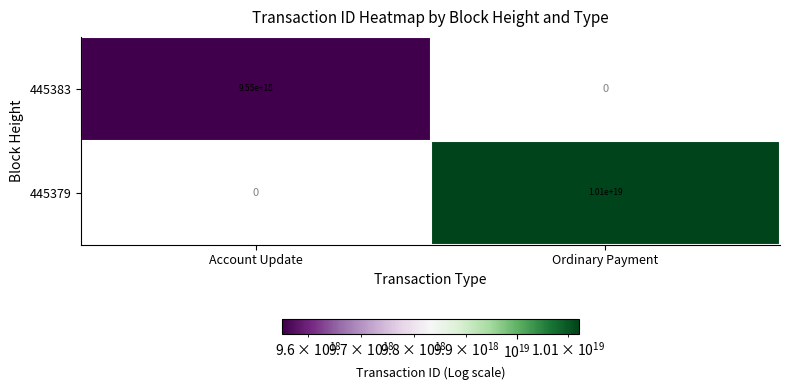

The value of 445379 at Ordinary Payment is 17719593943416860672. True or false?

False